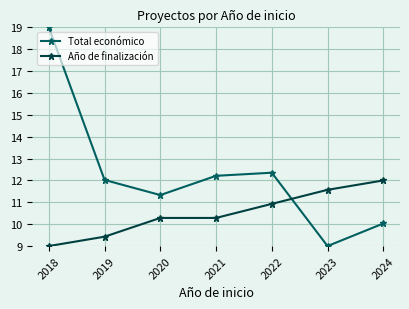

Where does the Total económico series first go above 12?

2018